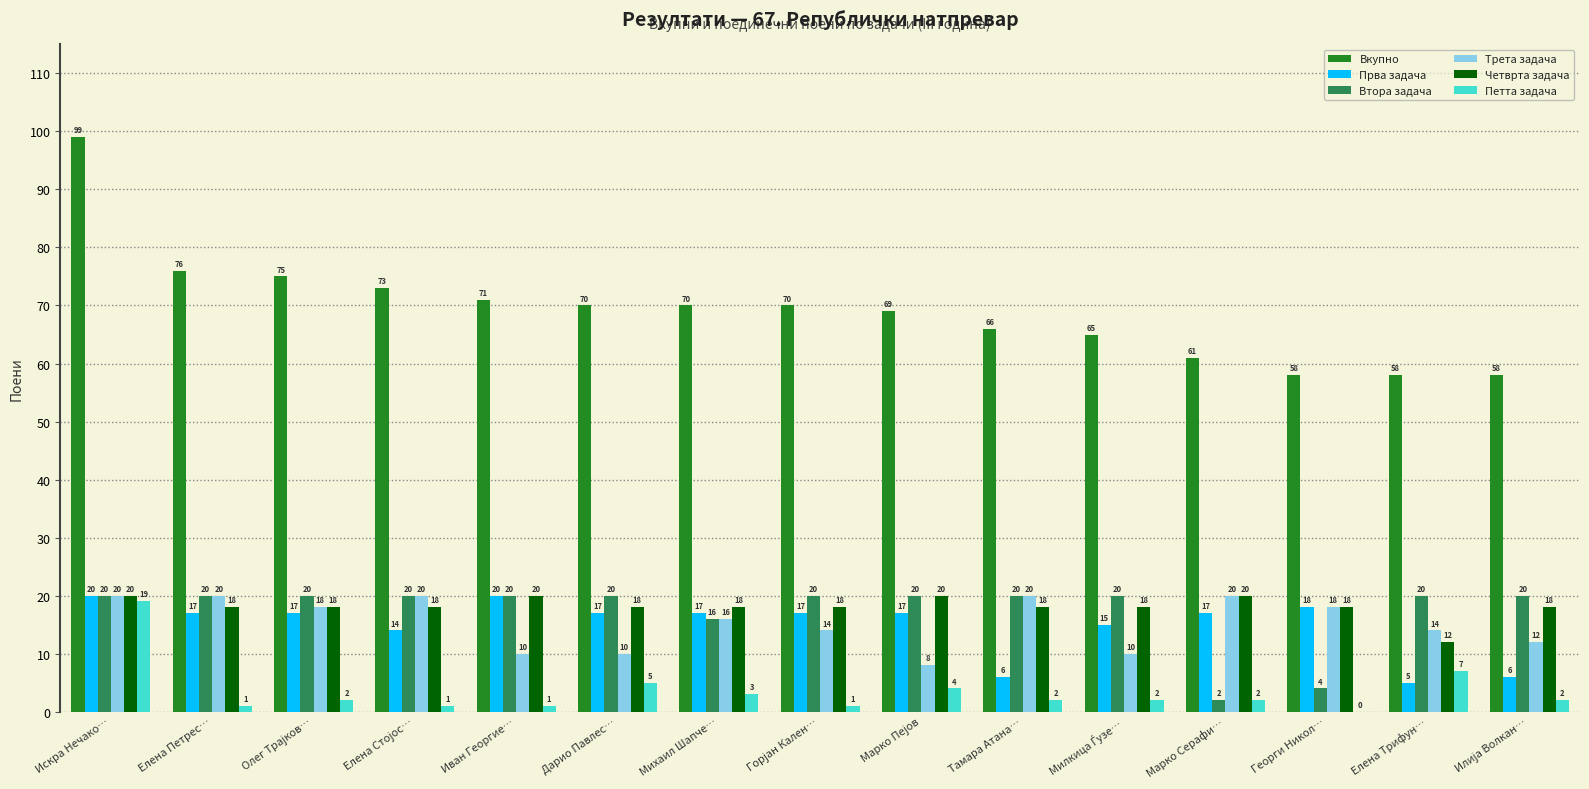

What is the sum of all Трета задача values?

230